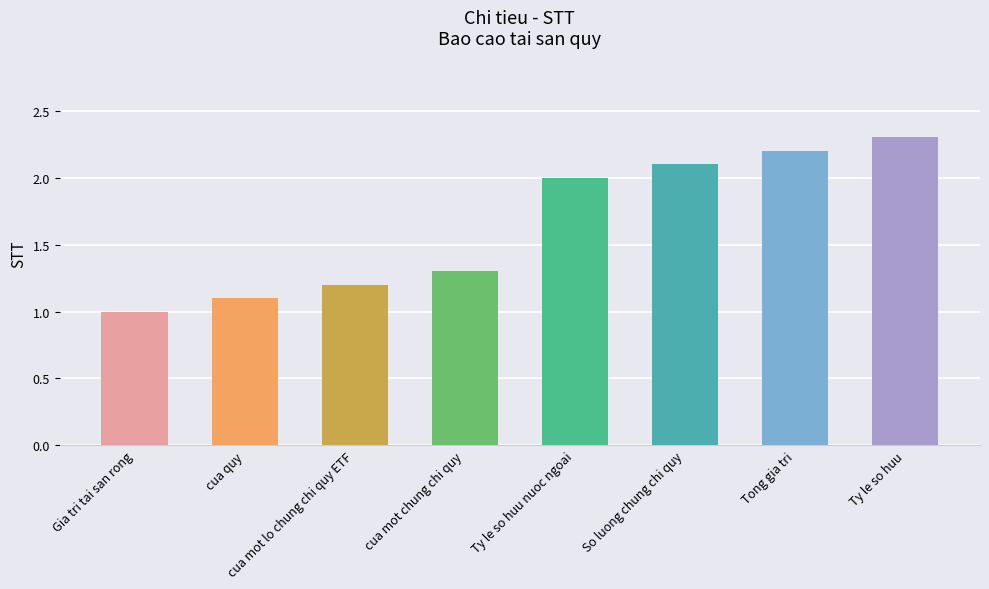

Read the value at 1.1.

1.1